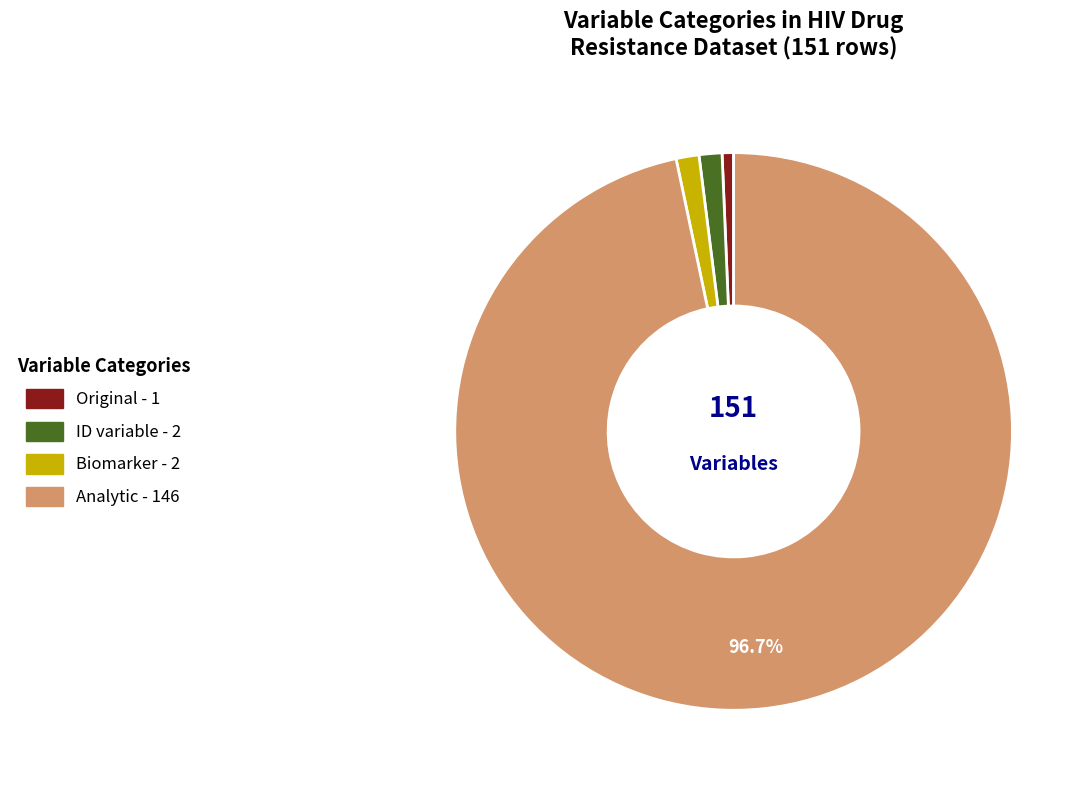

Is it true that Biomarker is 1% of the pie?

True